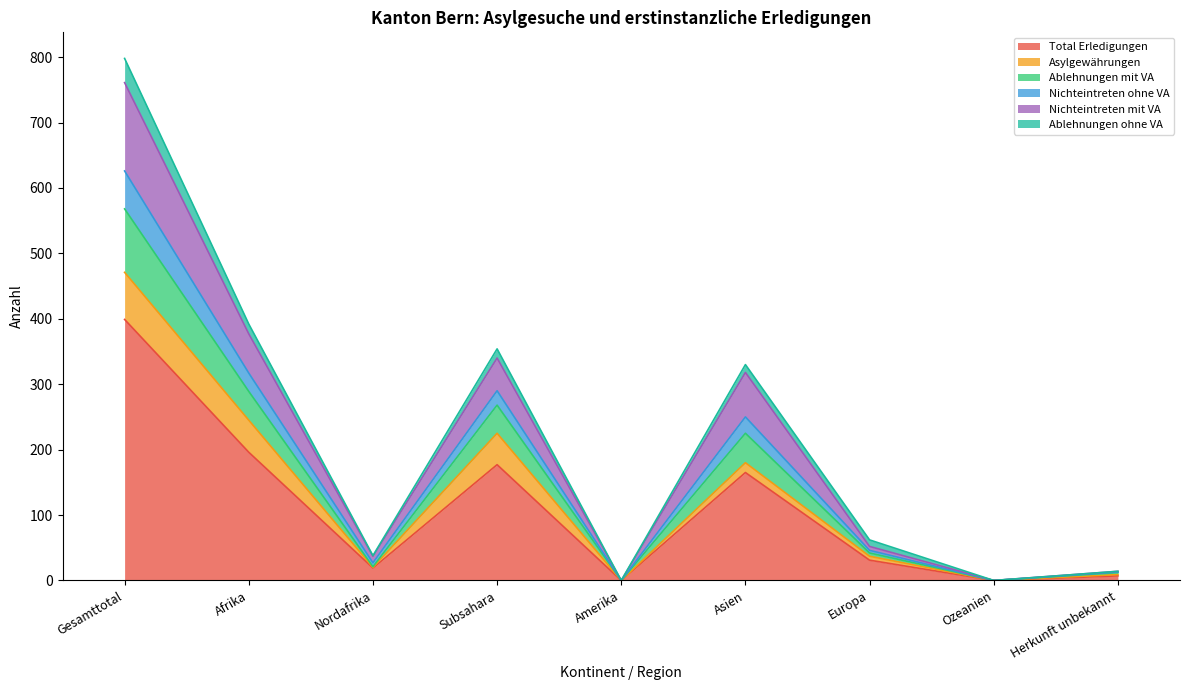

At which label does Total Erledigungen reach its peak?

Gesamttotal